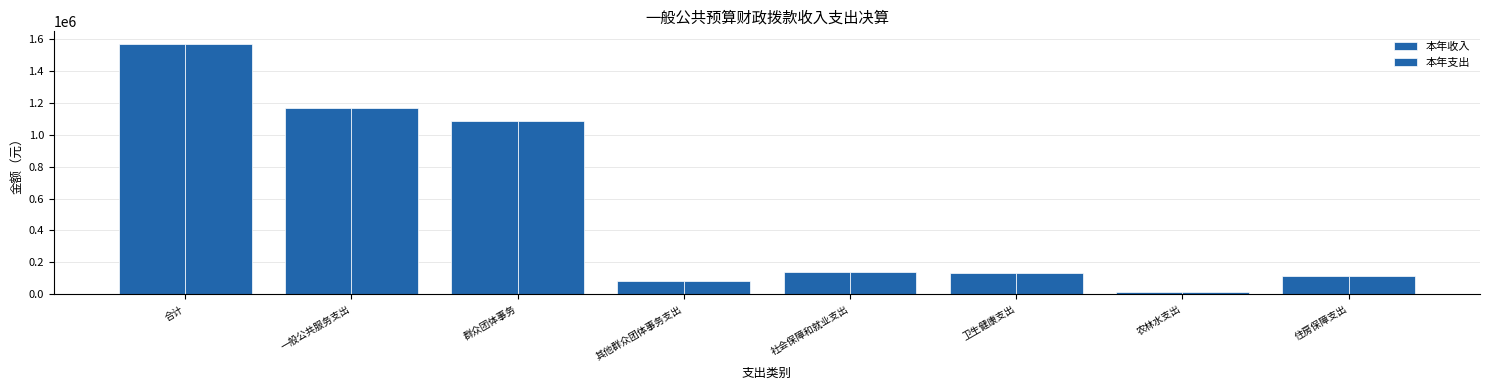

The 本年收入 series shows 132301.9 at 卫生健康支出. True or false?

True